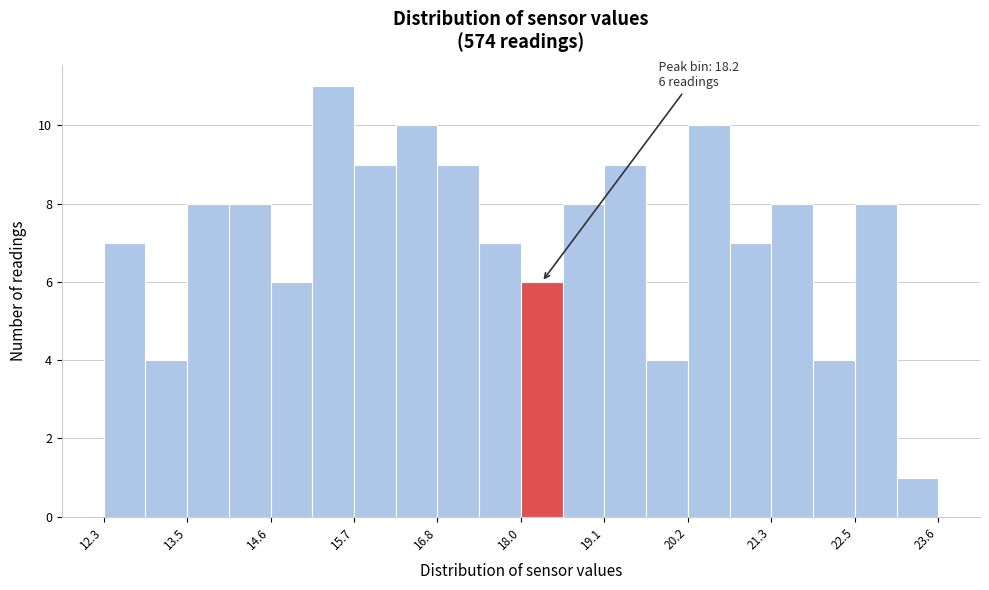

Read against the x-axis, roughly where is the centre of the tallest bar?

15.4